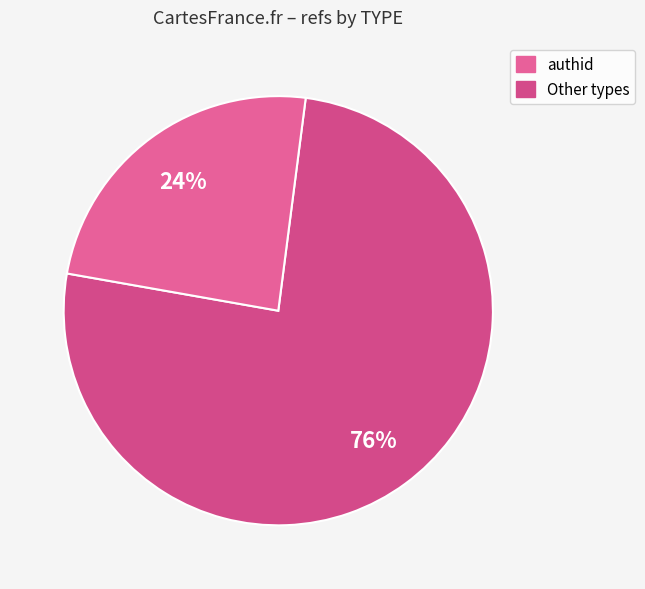

How many segments does this pie chart have?

2